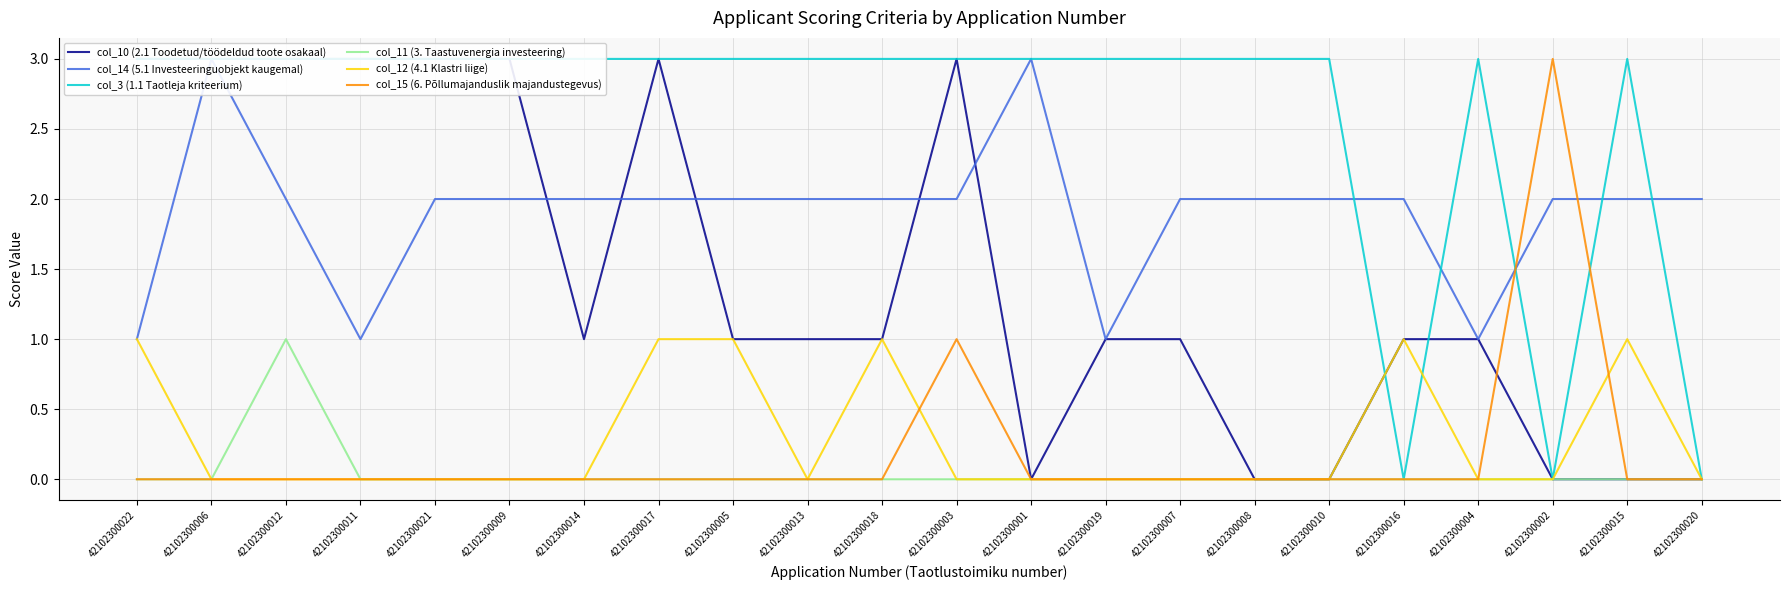

How many interior local peaks does the col_15 (6. Põllumajanduslik majandustegevus) series have?

2